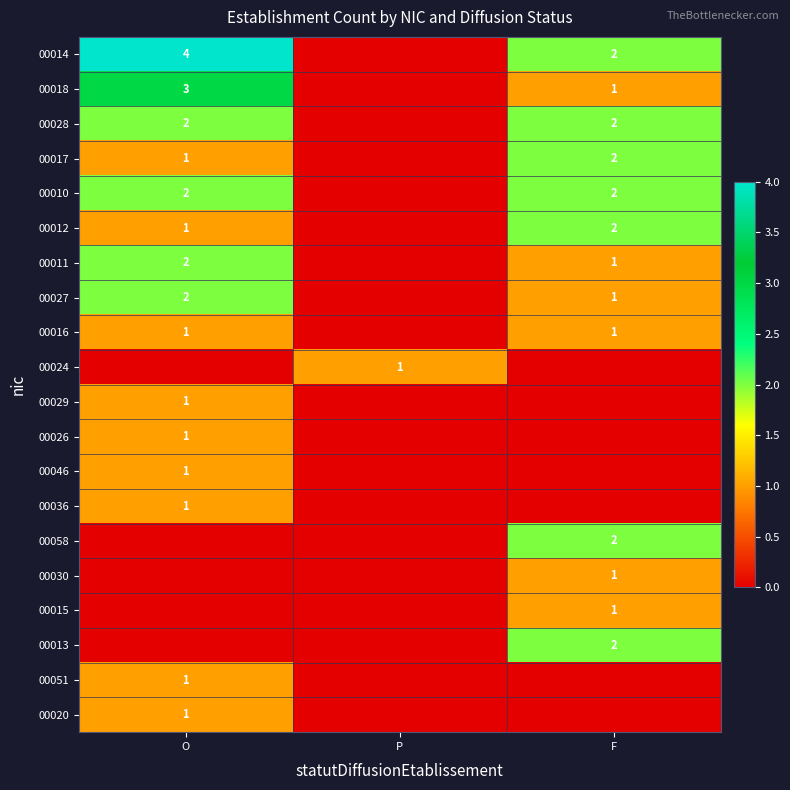

The value of 00029 at O is 1. True or false?

True